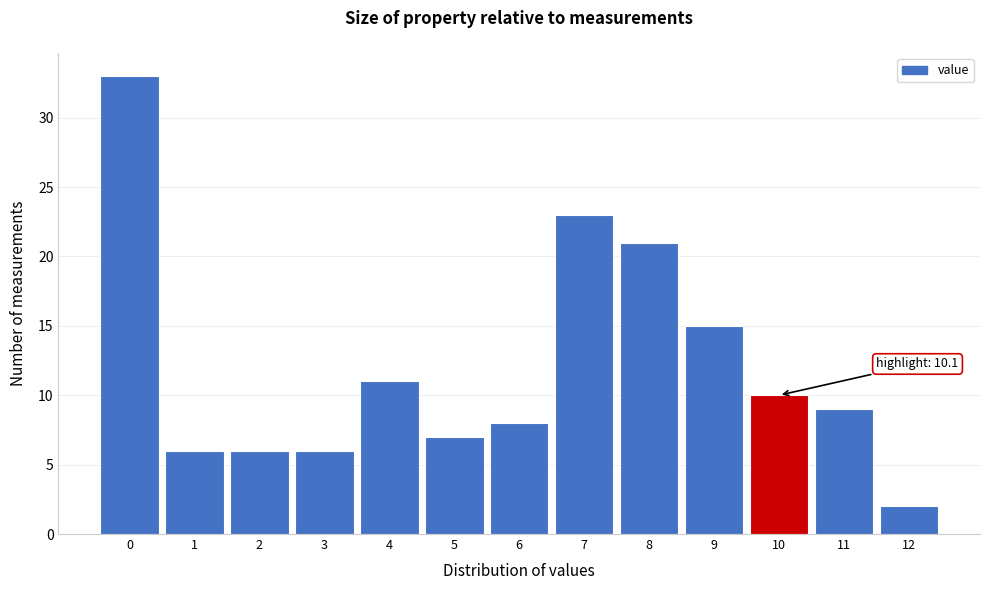

Reading left to right, list all the values displayed in this chart.

0=33	1=6	2=6	3=6	4=11	5=7	6=8	7=23	8=21	9=15	10=10	11=9	12=2